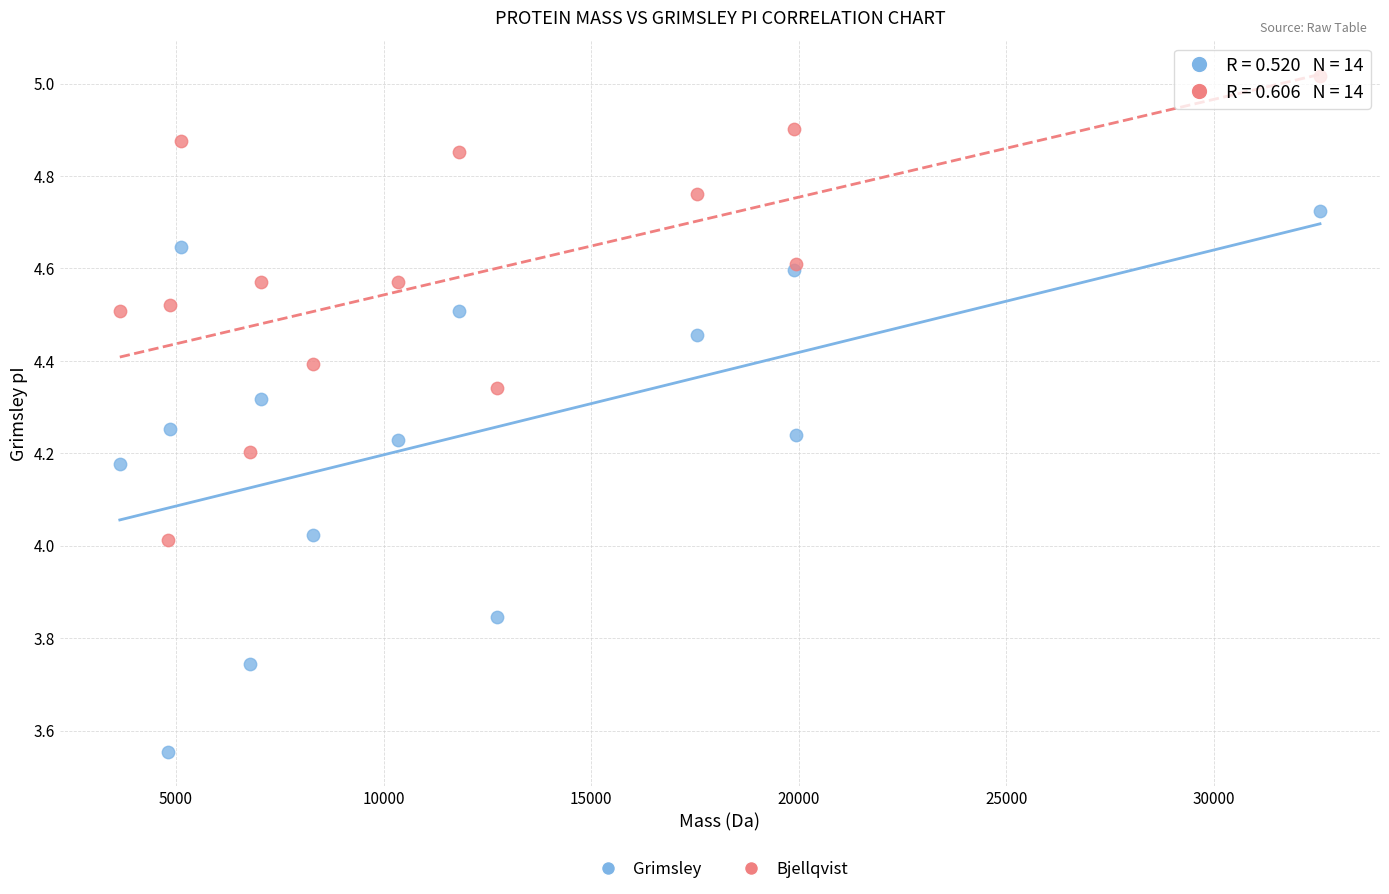

What are all the series names shown in the legend?

Grimsley, Bjellqvist